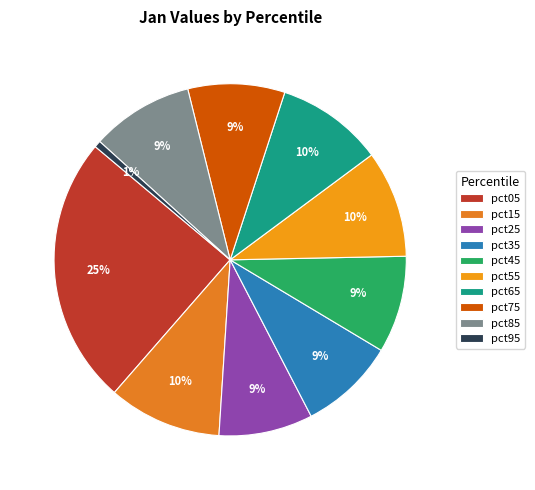

Is there a majority slice in this chart?

No